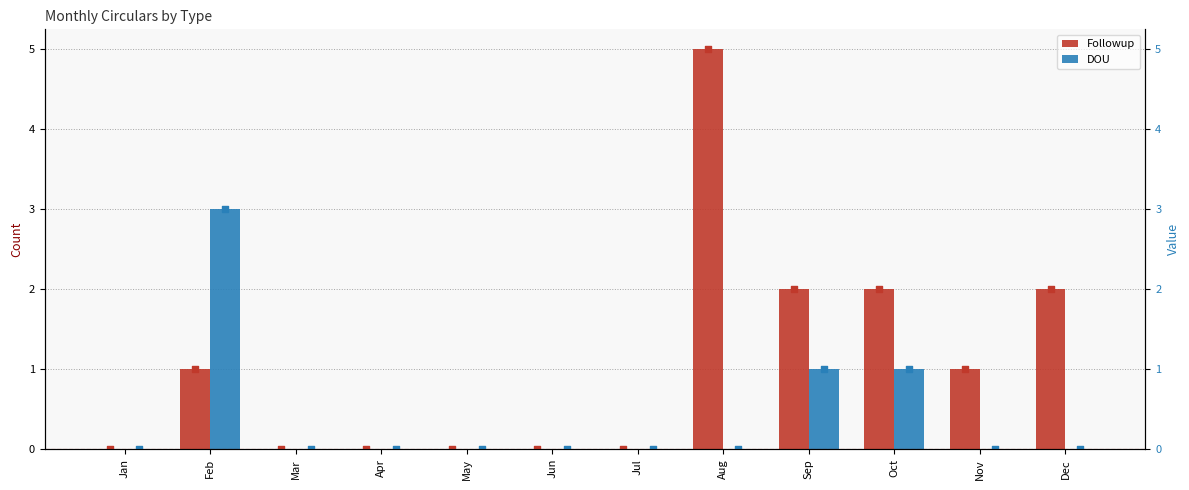

Is the value of Followup at Jan greater than the value of DOU at Apr?

No